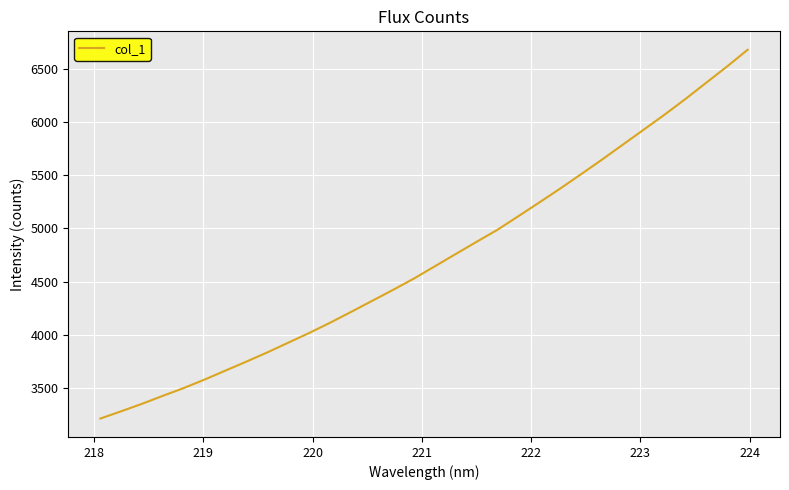

What is the difference between the maximum and minimum values?

3465.7